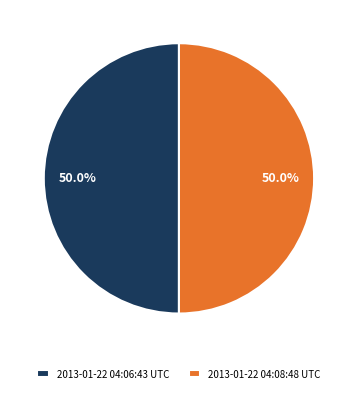

True or false: 2013-01-22 04:08:48 UTC accounts for 41% of the total.

False